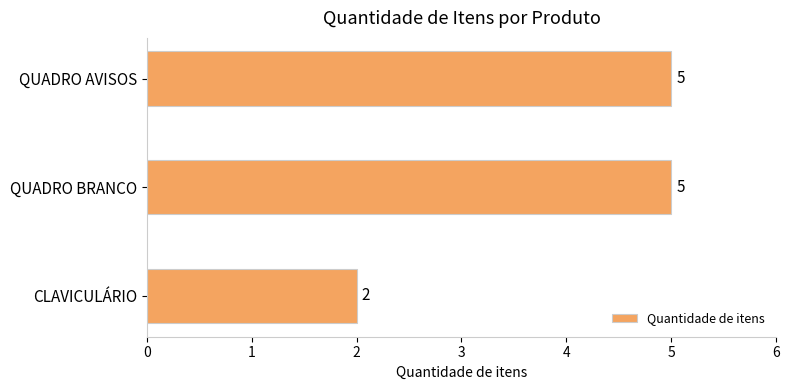

What is the change in value from QUADRO AVISOS to CLAVICULÁRIO?

-3